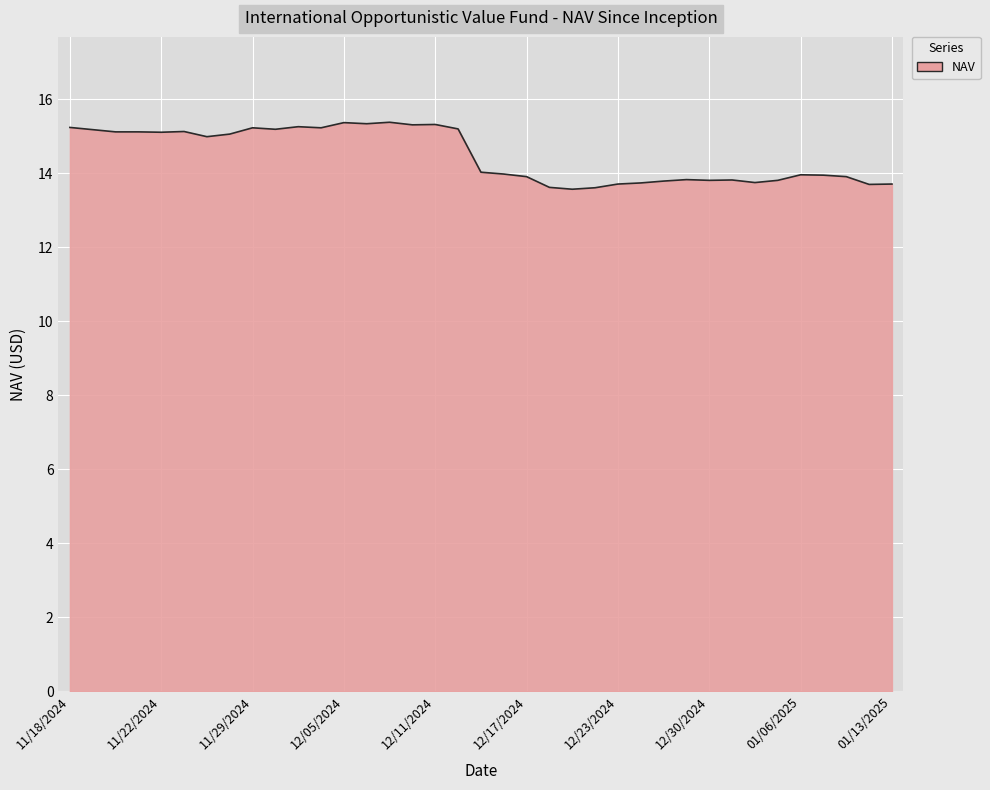

What is the minimum value shown in the chart?

13.6